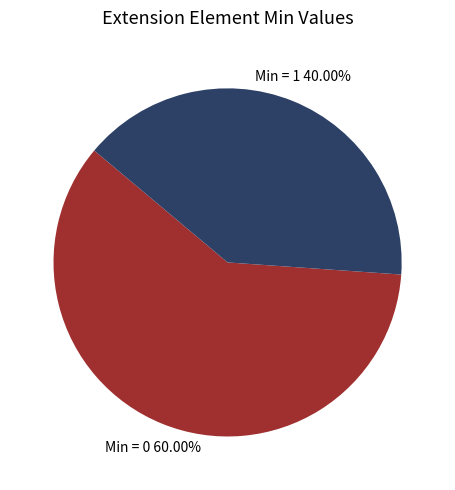

Does Min = 0 account for over 50% of the chart?

Yes